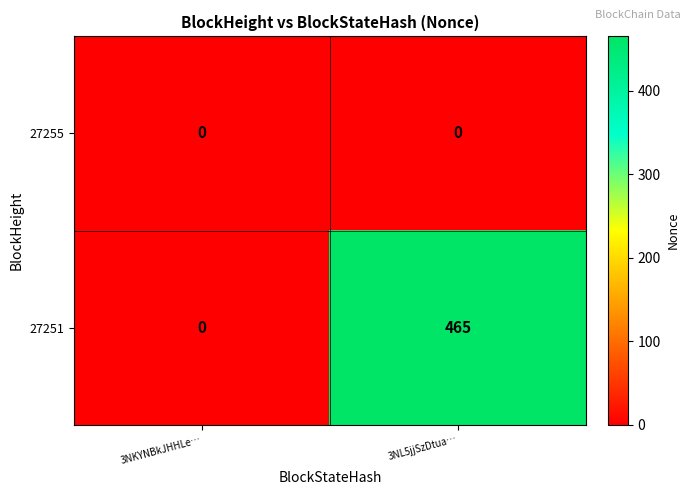

At which category is the sum across all series the highest?

3NL5jjSzDtua…